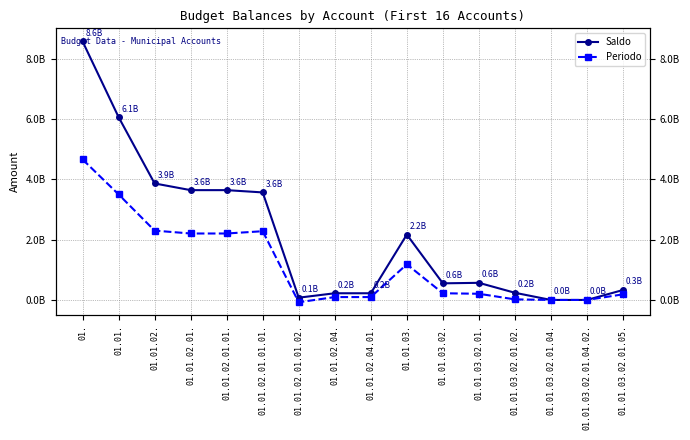

What is the label of the 1st point from the left?

01.